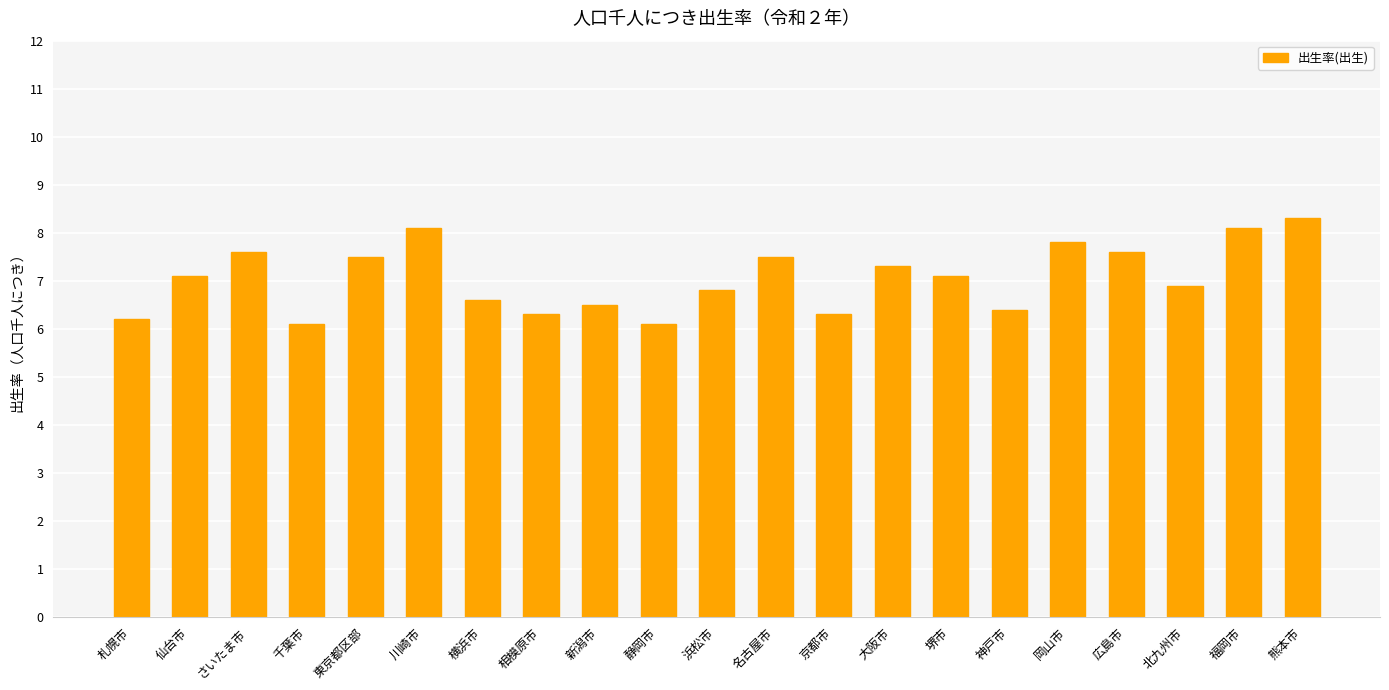

Reading left to right, extract all data points from this chart.

6.2	7.1	7.6	6.1	7.5	8.1	6.6	6.3	6.5	6.1	6.8	7.5	6.3	7.3	7.1	6.4	7.8	7.6	6.9	8.1	8.3